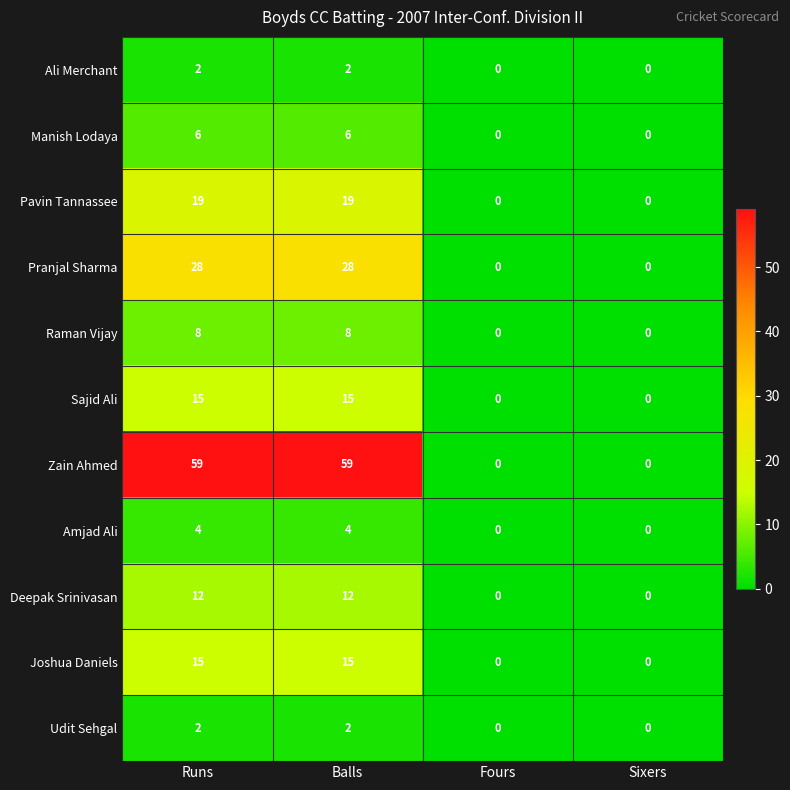

How many Manish Lodaya values are between 0 and 6?

4